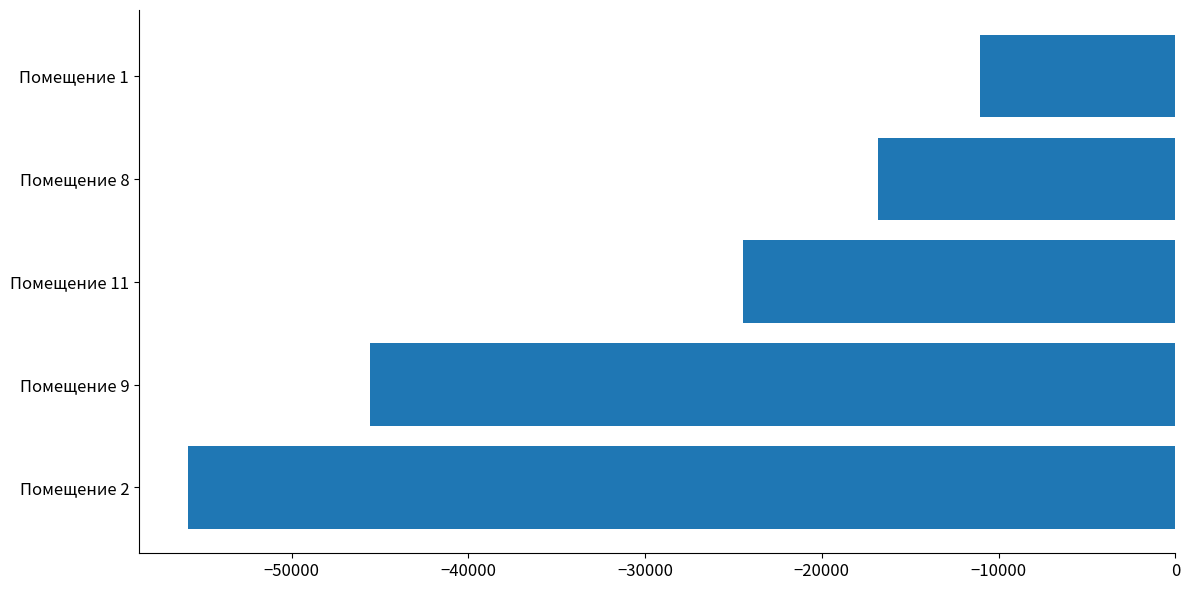

What is the change in value from Помещение 9 to Помещение 11?

+21156.2